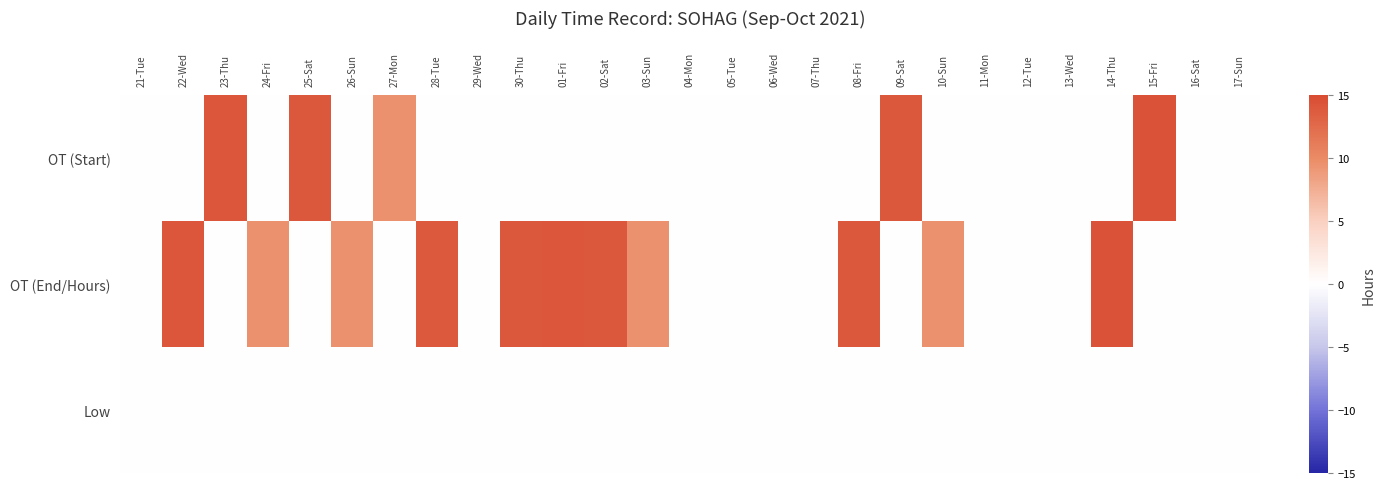

Reading right to left, transcribe all the data shown in this chart.

OT (Start): 17-Sun=0.0	16-Sat=0.0	15-Fri=14.4	14-Thu=0.0	13-Wed=0.0	12-Tue=0.0	11-Mon=0.0	10-Sun=0.0	09-Sat=14.0	08-Fri=0.0	07-Thu=0.0	06-Wed=0.0	05-Tue=0.0	04-Mon=0.0	03-Sun=0.0	02-Sat=0.0	01-Fri=0.0	30-Thu=0.0	29-Wed=0.0	28-Tue=0.0	27-Mon=9.5	26-Sun=0.0	25-Sat=14.0	24-Fri=0.0	23-Thu=14.1	22-Wed=0.0	21-Tue=0.0
OT (End/Hours): 17-Sun=0.0	16-Sat=0.0	15-Fri=0.0	14-Thu=14.3	13-Wed=0.0	12-Tue=0.0	11-Mon=0.0	10-Sun=9.6	09-Sat=0.0	08-Fri=14.0	07-Thu=0.0	06-Wed=0.0	05-Tue=0.0	04-Mon=0.0	03-Sun=9.5	02-Sat=14.1	01-Fri=14.1	30-Thu=14.0	29-Wed=0.0	28-Tue=13.9	27-Mon=0.0	26-Sun=9.5	25-Sat=0.0	24-Fri=9.6	23-Thu=0.0	22-Wed=14.1	21-Tue=0.0
Low: 17-Sun=0.0	16-Sat=0.0	15-Fri=0.0	14-Thu=0.0	13-Wed=0.0	12-Tue=0.0	11-Mon=0.0	10-Sun=0.0	09-Sat=0.0	08-Fri=0.0	07-Thu=0.0	06-Wed=0.0	05-Tue=0.0	04-Mon=0.0	03-Sun=0.0	02-Sat=0.0	01-Fri=0.0	30-Thu=0.0	29-Wed=0.0	28-Tue=0.0	27-Mon=0.0	26-Sun=0.0	25-Sat=0.0	24-Fri=0.0	23-Thu=0.0	22-Wed=0.0	21-Tue=0.0